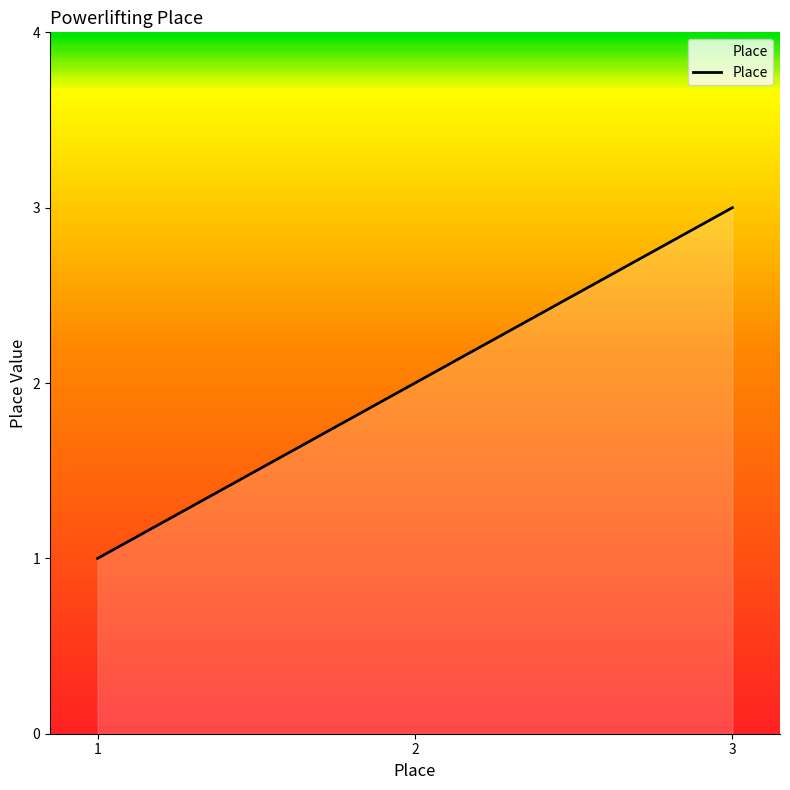

Which label corresponds to the largest value in the chart?

3